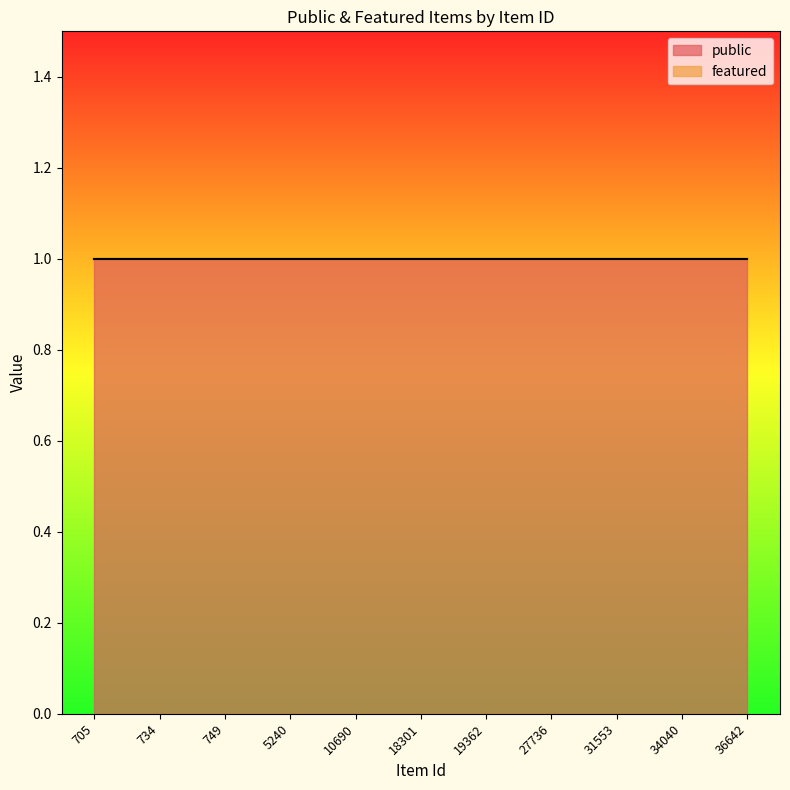

The featured series shows 0 at 27736. True or false?

True